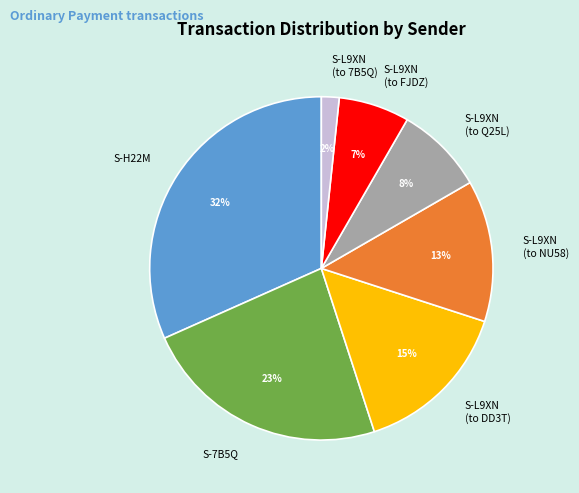

What percentage is the S-L9XN (to Q25L) slice, to the nearest percent?

8%